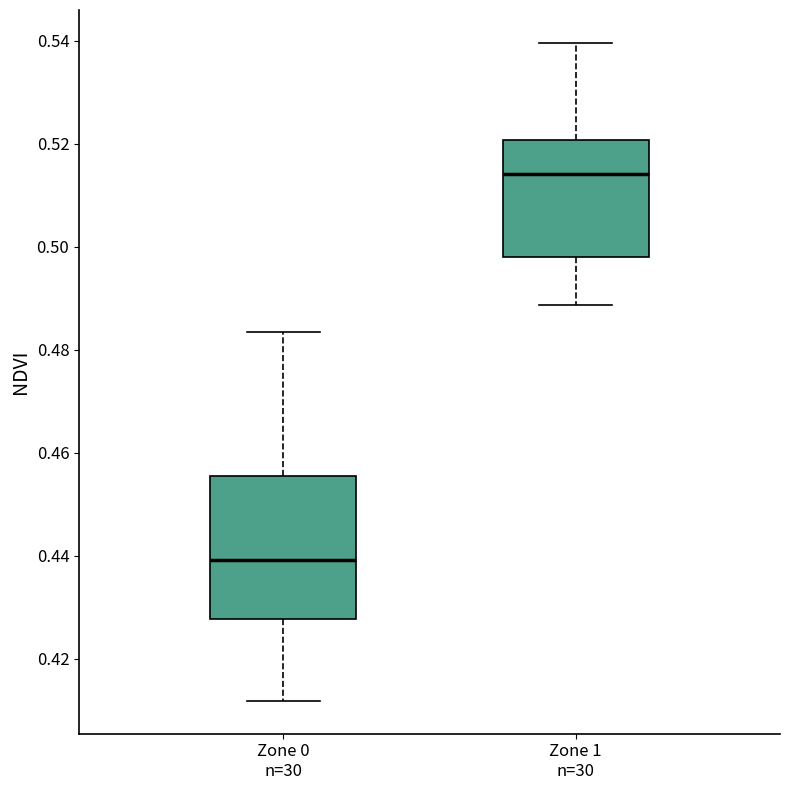

Which box is the tallest, from its lower edge to its upper edge?

Zone 0 n=30